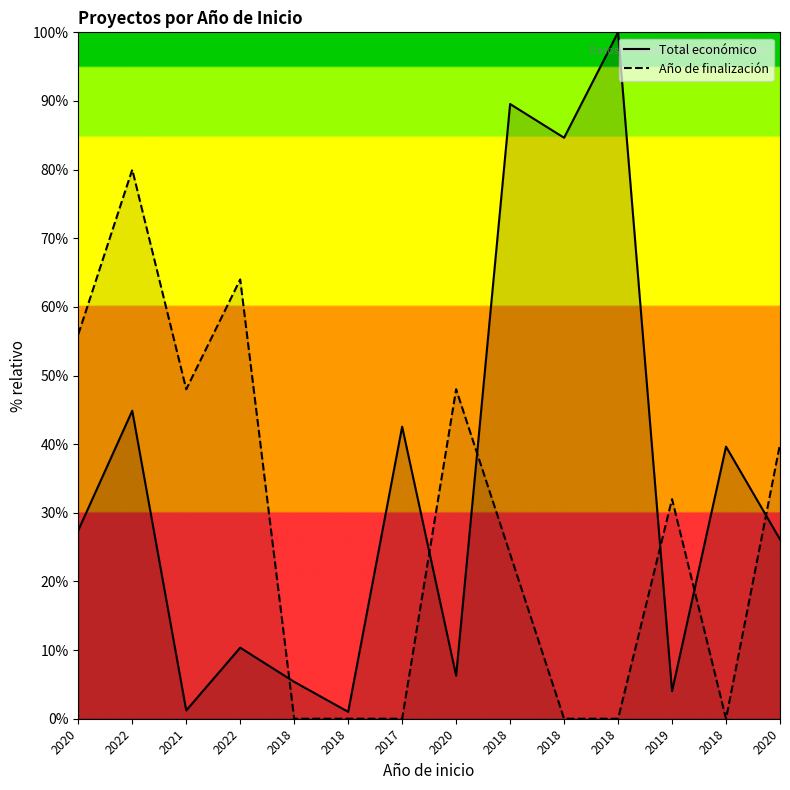

Which has a higher value, 2020 or 2019?

2020